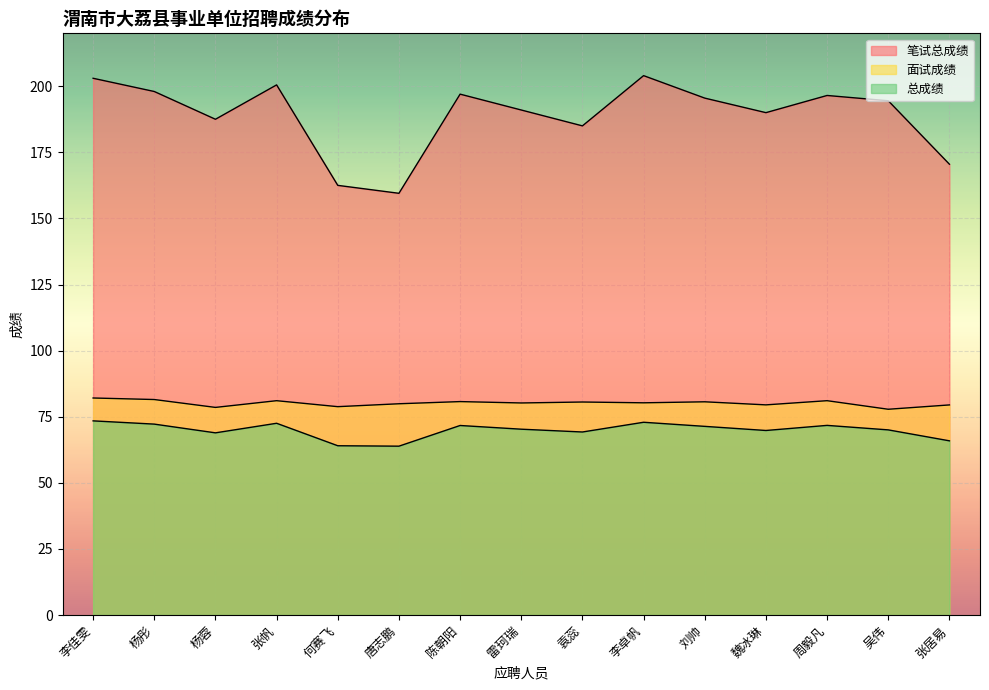

True or false: 面试成绩 and 笔试总成绩 cross at least once.

False